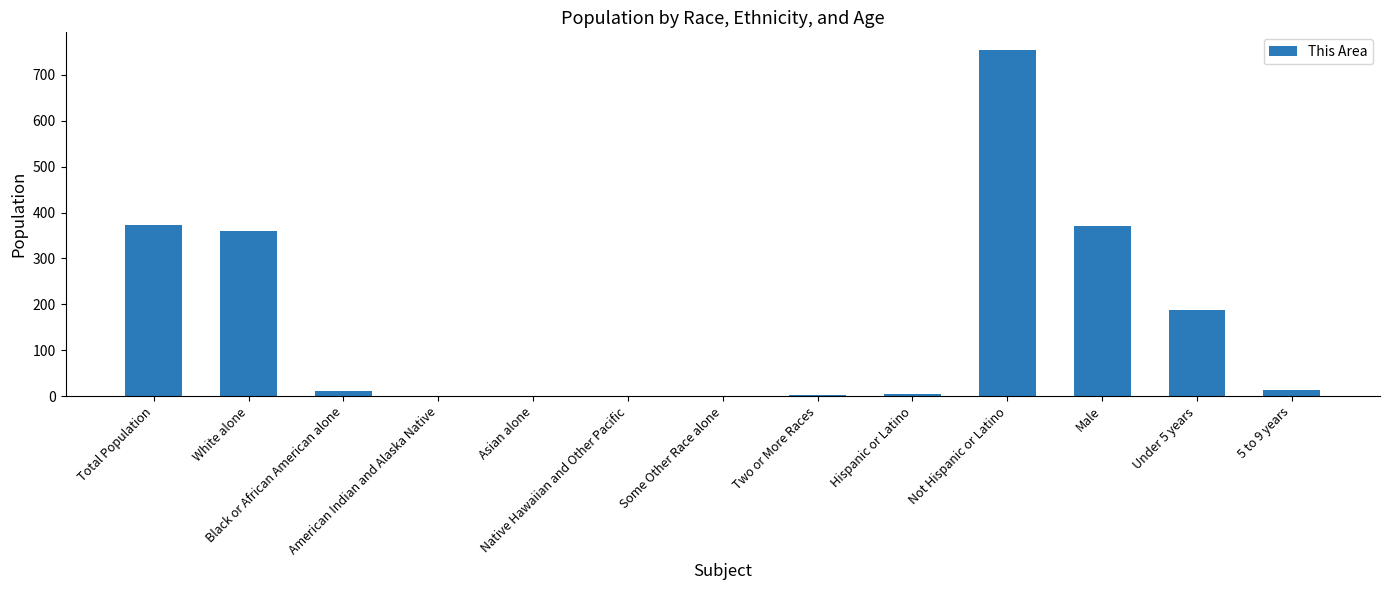

What is the sum of all values?

2078